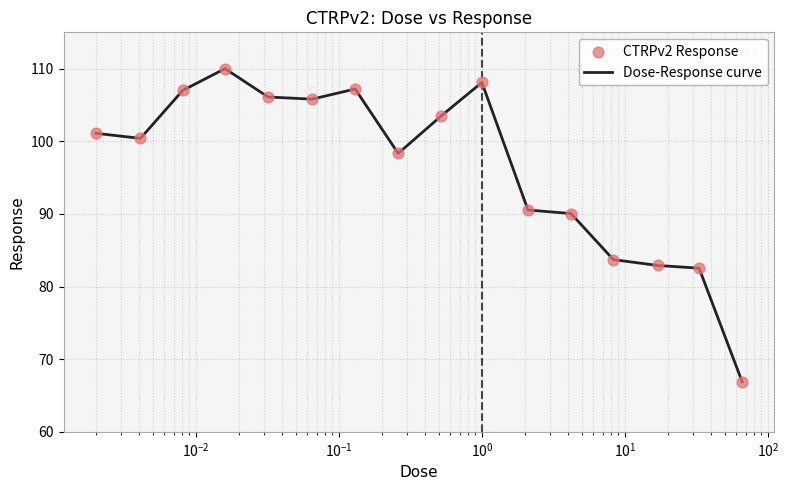

What is the minimum value shown in the chart?

66.9